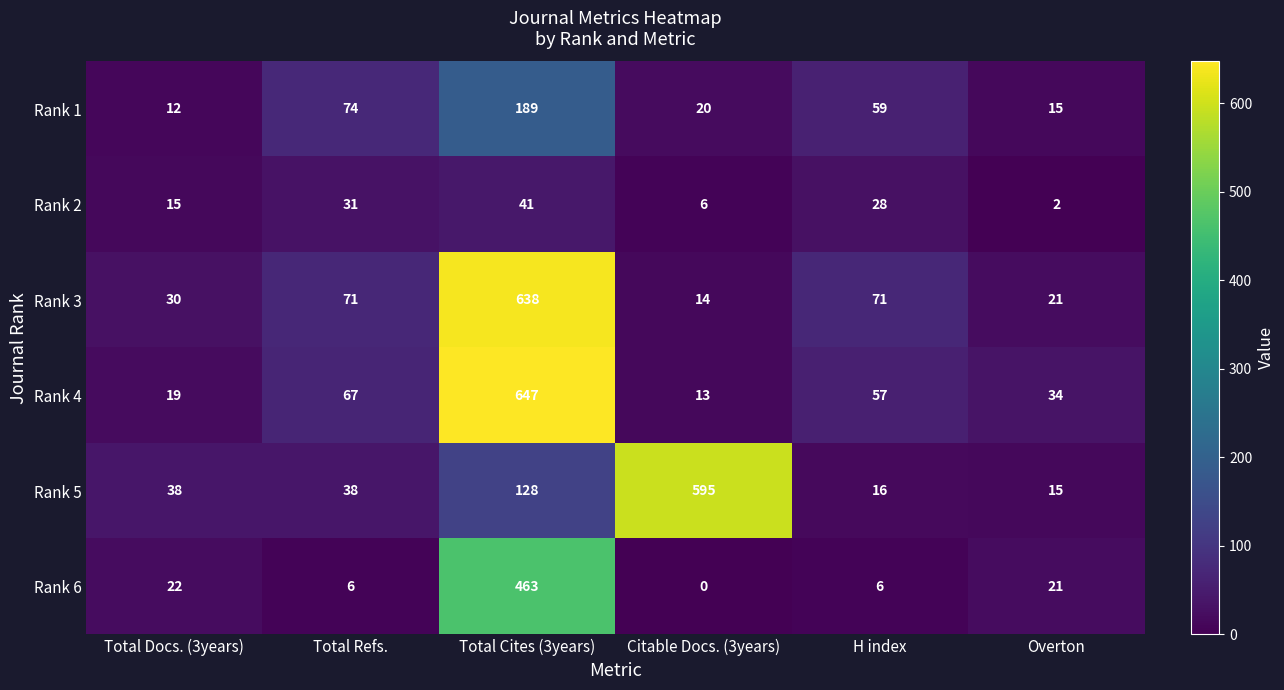

What is the total value across all series at Total Refs.?

287